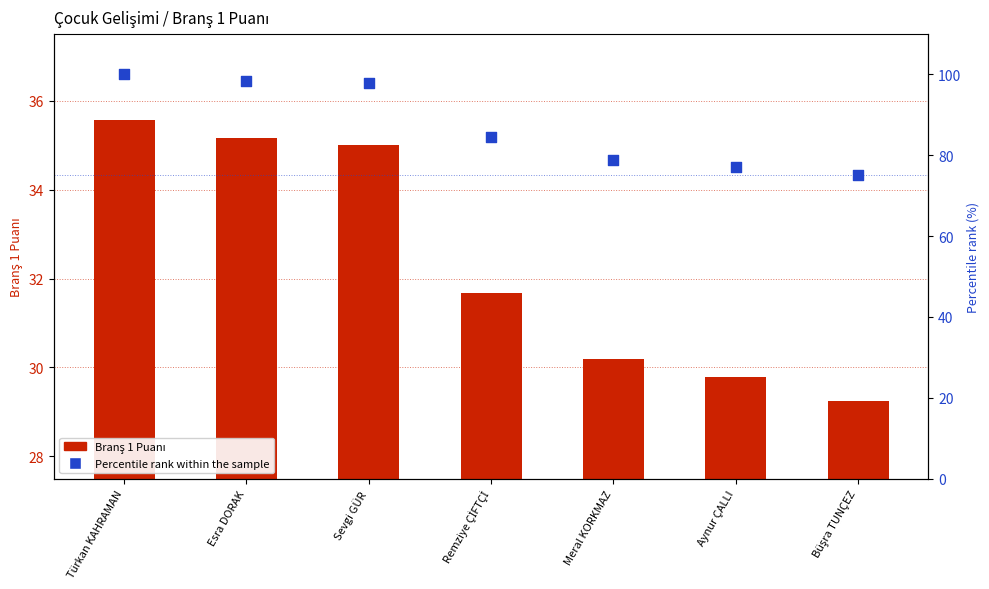

Which series has the widest spread of Y values?

Percentile rank within the sample